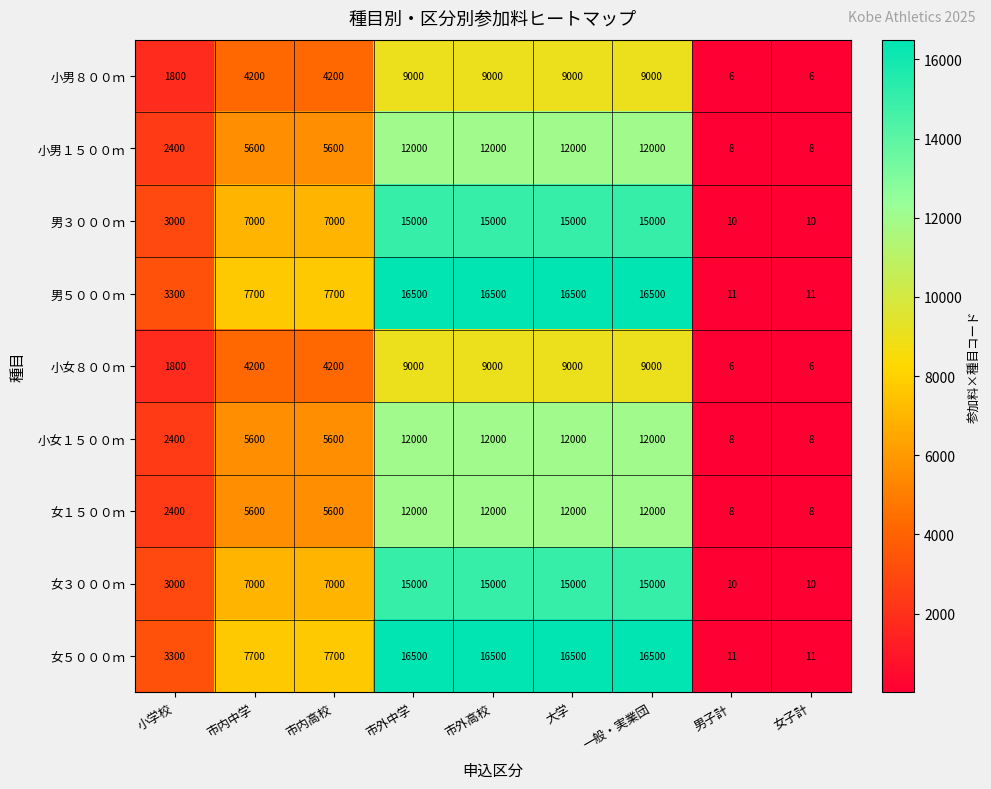

What is the total value across all series at 女子計?

78